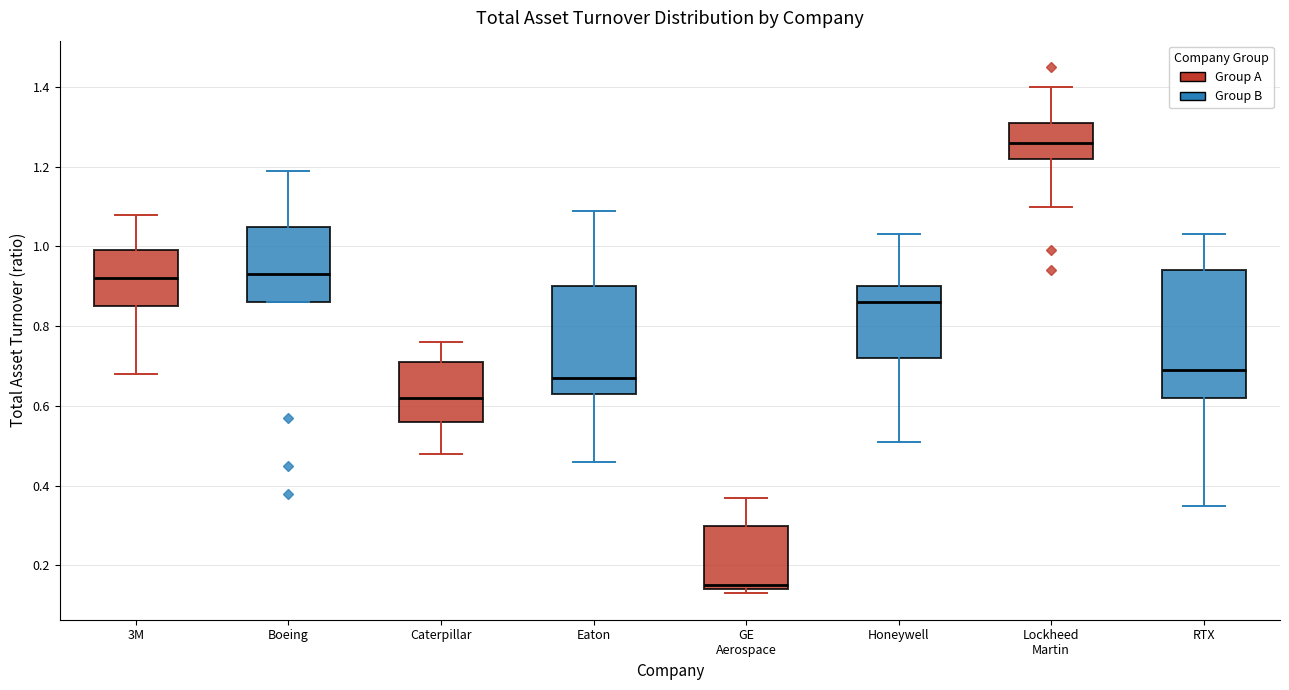

Which box's median line is the highest?

Lockheed Martin